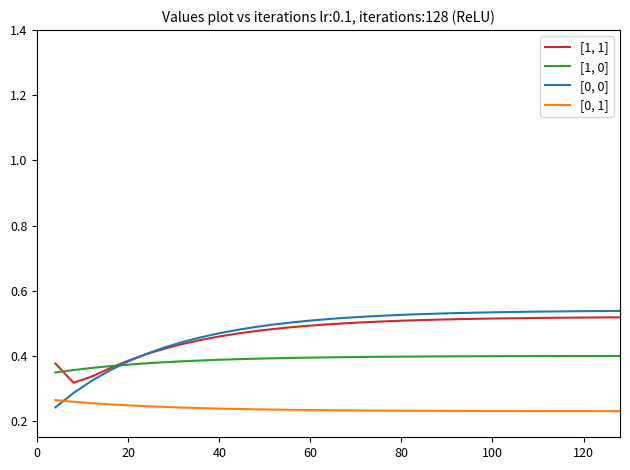

Count the [1, 1] values in the range 0 to 1.

32